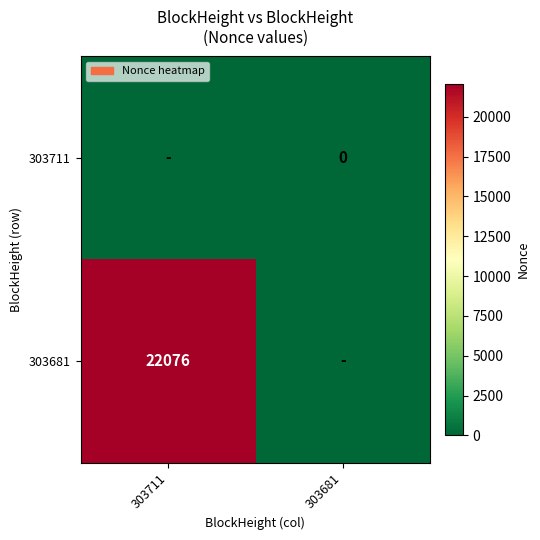

Is the value of 303681 at 303711 greater than the value of 303711 at 303681?

Yes